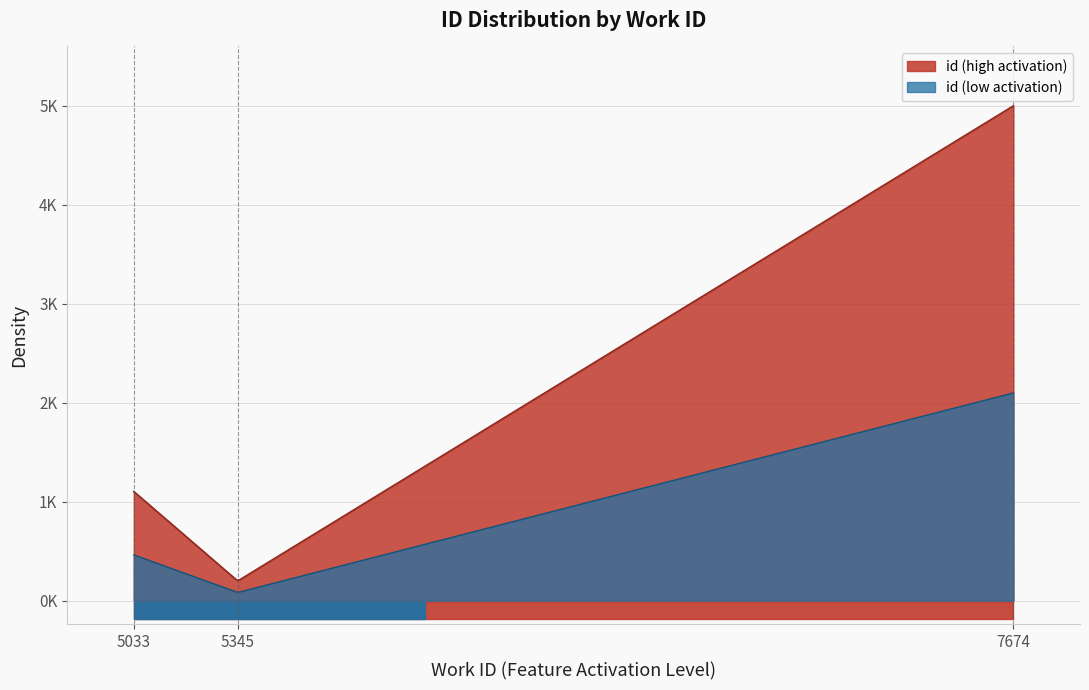

Which has a higher value, 5345 or 5033?

5033